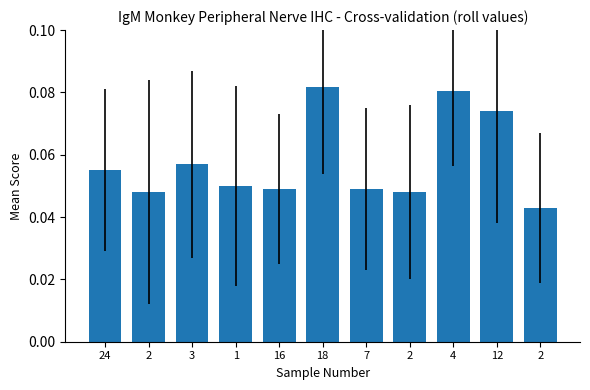

True or false: the data shows 0.0 at 18.

False